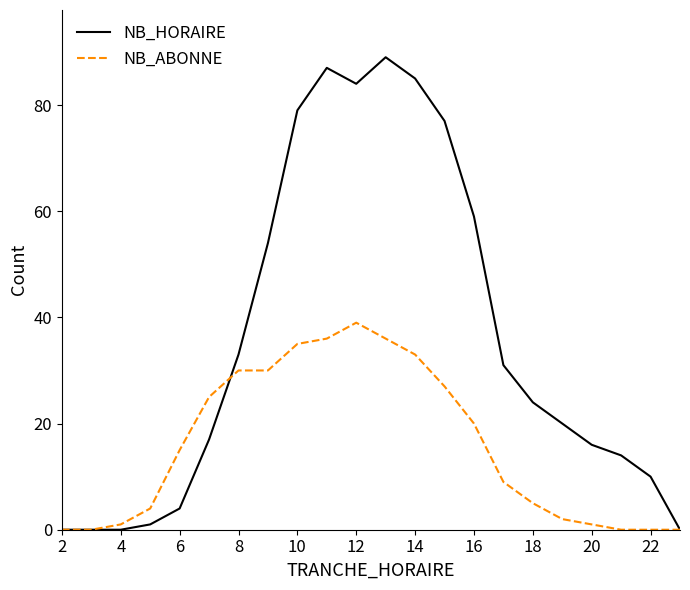

Which series has the largest total across all categories?

NB_HORAIRE